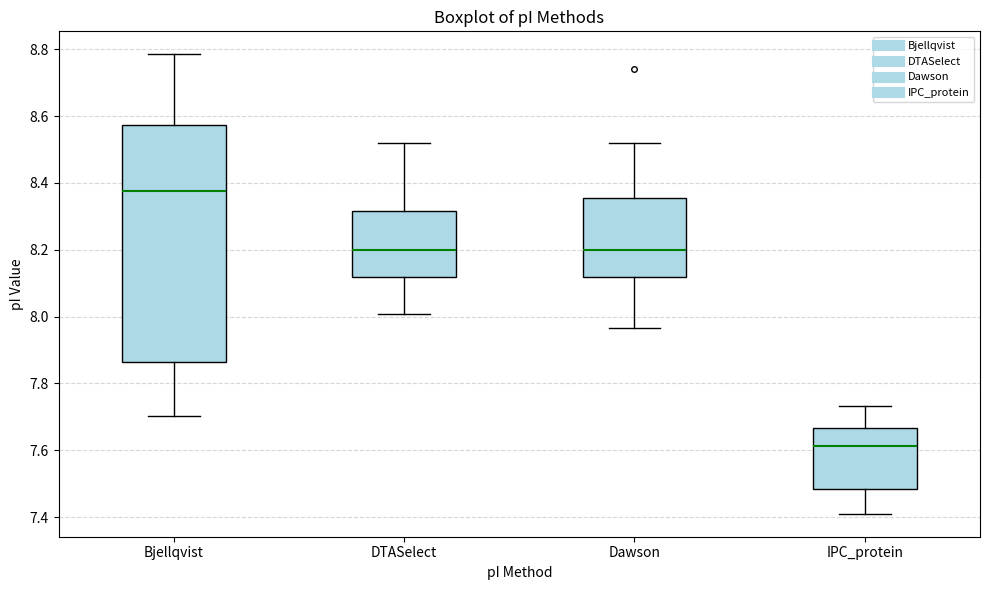

Where does the median line of the box for Dawson sit on the y-axis? The values are not printed on the chart, so give them approximately, as read against the axis.

8.20